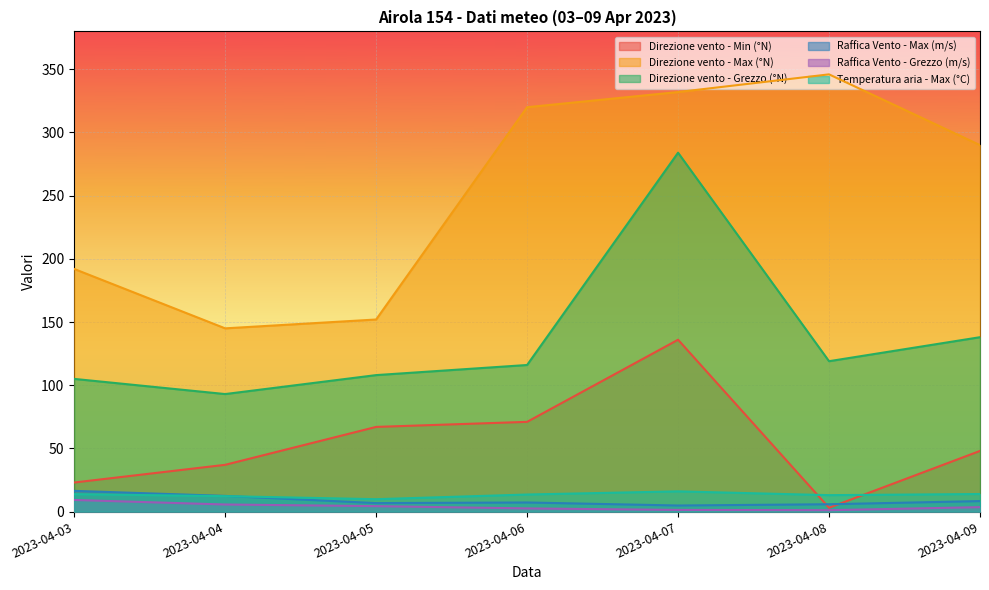

True or false: Raffica Vento - Grezzo (m/s) and Raffica Vento - Max (m/s) cross at least once.

False